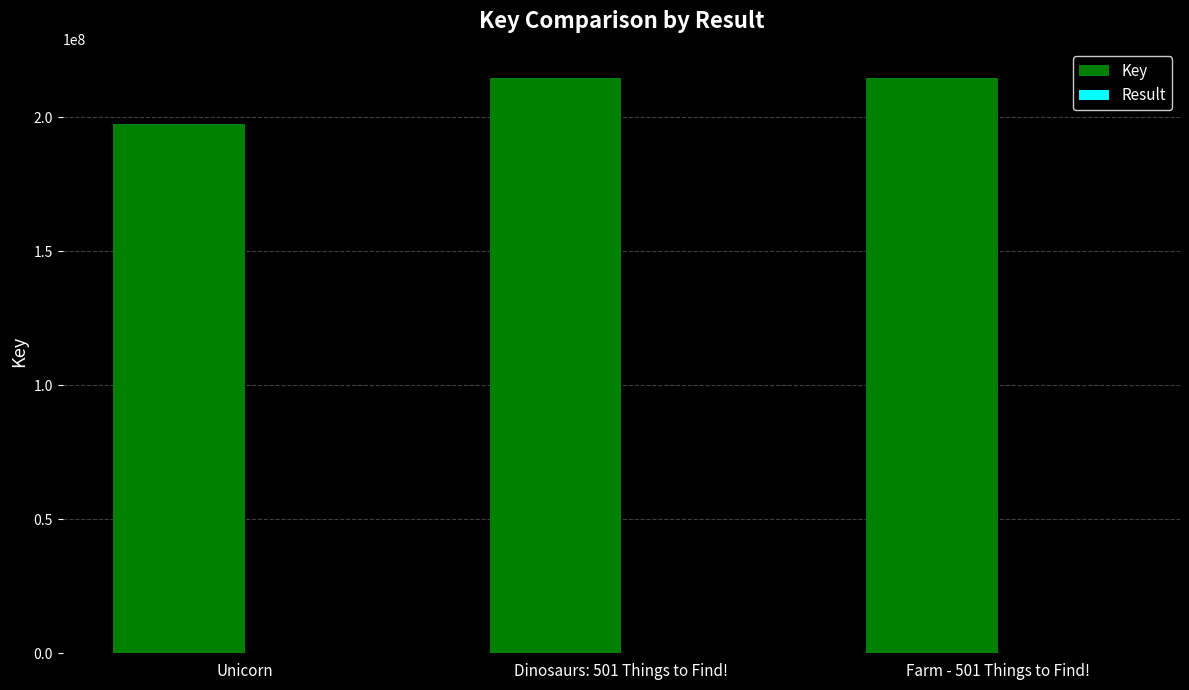

The value of Key at Unicorn is 82090693. True or false?

False